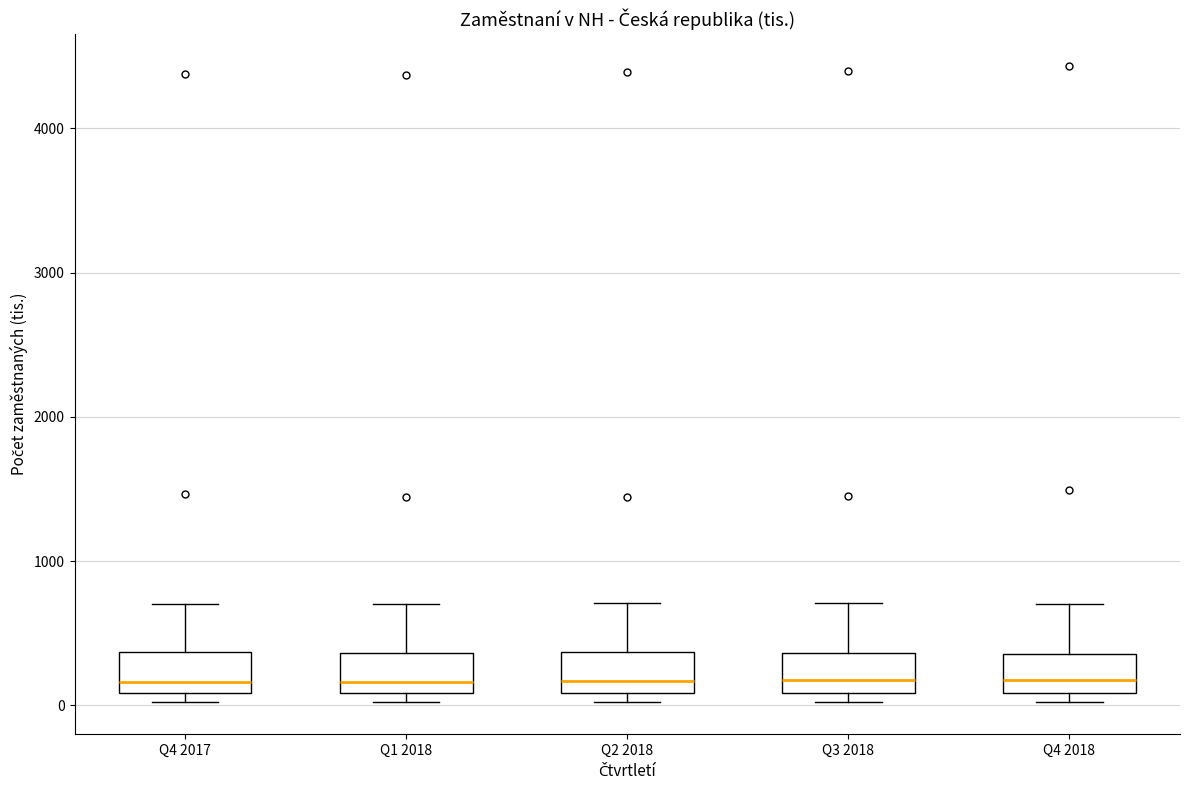

Reading left to right, transcribe this box plot: for each box, give where its median line is, the range the box spans, and where its two whiskers end, as read against the y-axis. The values are not printed on the chart, so give them approximately, as read against the axis.

Q4 2017: median 200, box 100 to 400, whiskers 0 to 700
Q1 2018: median 200, box 100 to 400, whiskers 0 to 700
Q2 2018: median 200, box 100 to 400, whiskers 0 to 700
Q3 2018: median 200, box 100 to 400, whiskers 0 to 700
Q4 2018: median 200, box 100 to 400, whiskers 0 to 700